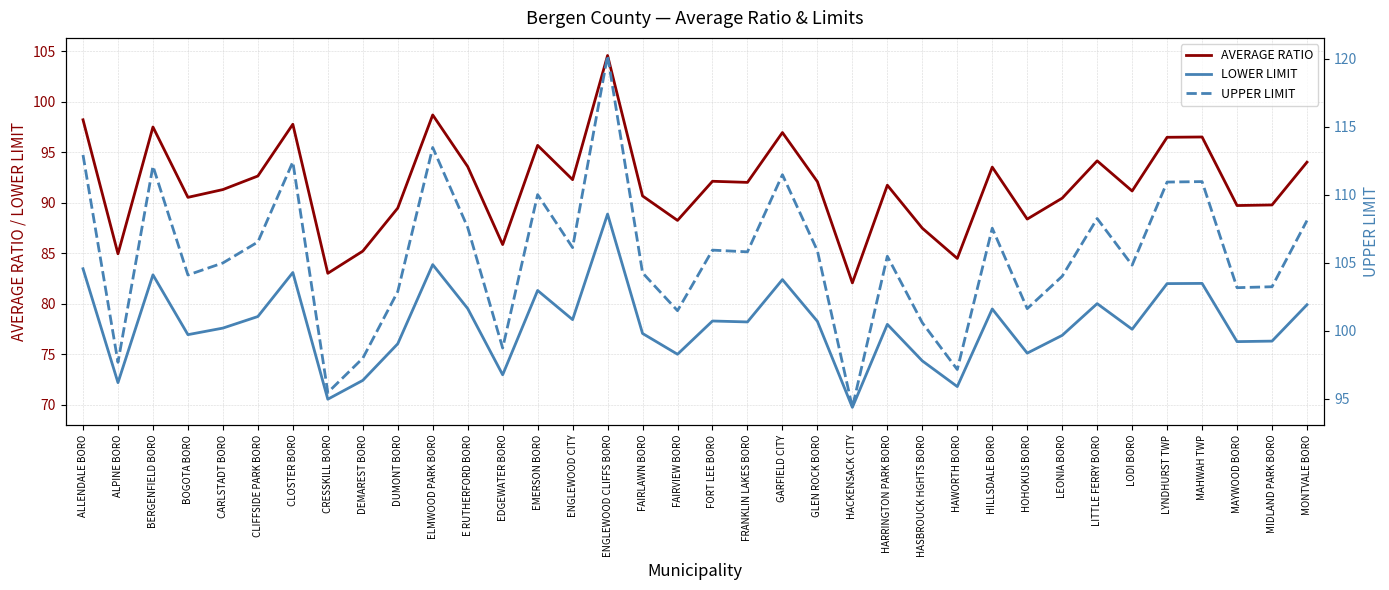

Rank the categories by UPPER LIMIT value from lowest to highest.

HACKENSACK CITY, CRESSKILL BORO, HAWORTH BORO, ALPINE BORO, DEMAREST BORO, EDGEWATER BORO, HASBROUCK HGHTS BORO, FAIRVIEW BORO, HOHOKUS BORO, DUMONT BORO, MAYWOOD BORO, MIDLAND PARK BORO, LEONIA BORO, BOGOTA BORO, FAIRLAWN BORO, LODI BORO, CARLSTADT BORO, HARRINGTON PARK BORO, FRANKLIN LAKES BORO, GLEN ROCK BORO, FORT LEE BORO, ENGLEWOOD CITY, CLIFFSIDE PARK BORO, HILLSDALE BORO, E RUTHERFORD BORO, MONTVALE BORO, LITTLE FERRY BORO, EMERSON BORO, LYNDHURST TWP, MAHWAH TWP, GARFIELD CITY, BERGENFIELD BORO, CLOSTER BORO, ALLENDALE BORO, ELMWOOD PARK BORO, ENGLEWOOD CLIFFS BORO